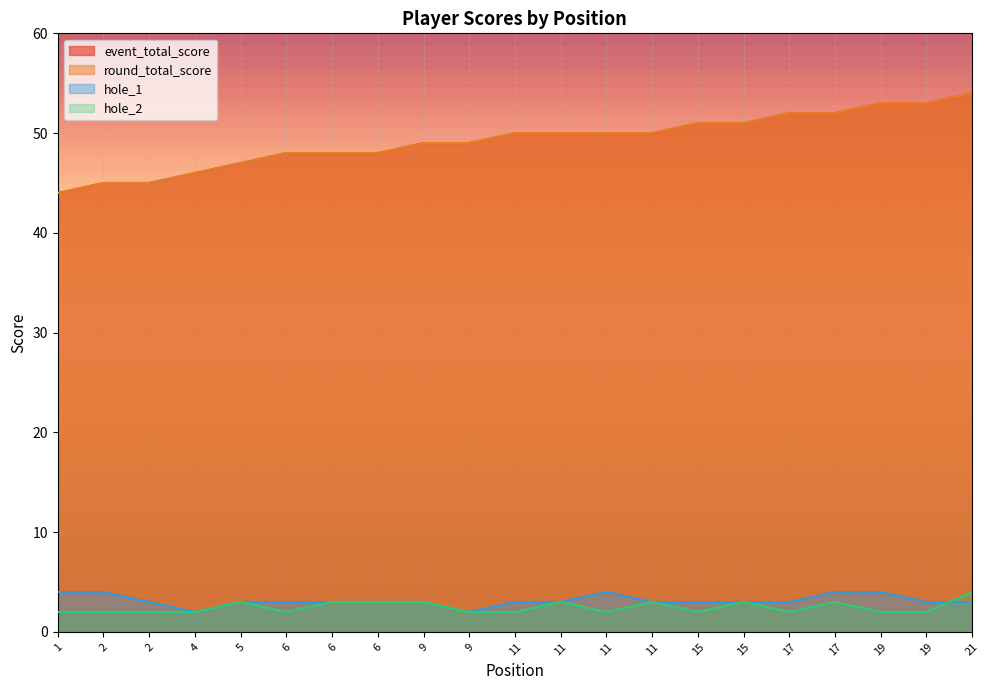

True or false: round_total_score and hole_1 cross at least once.

False